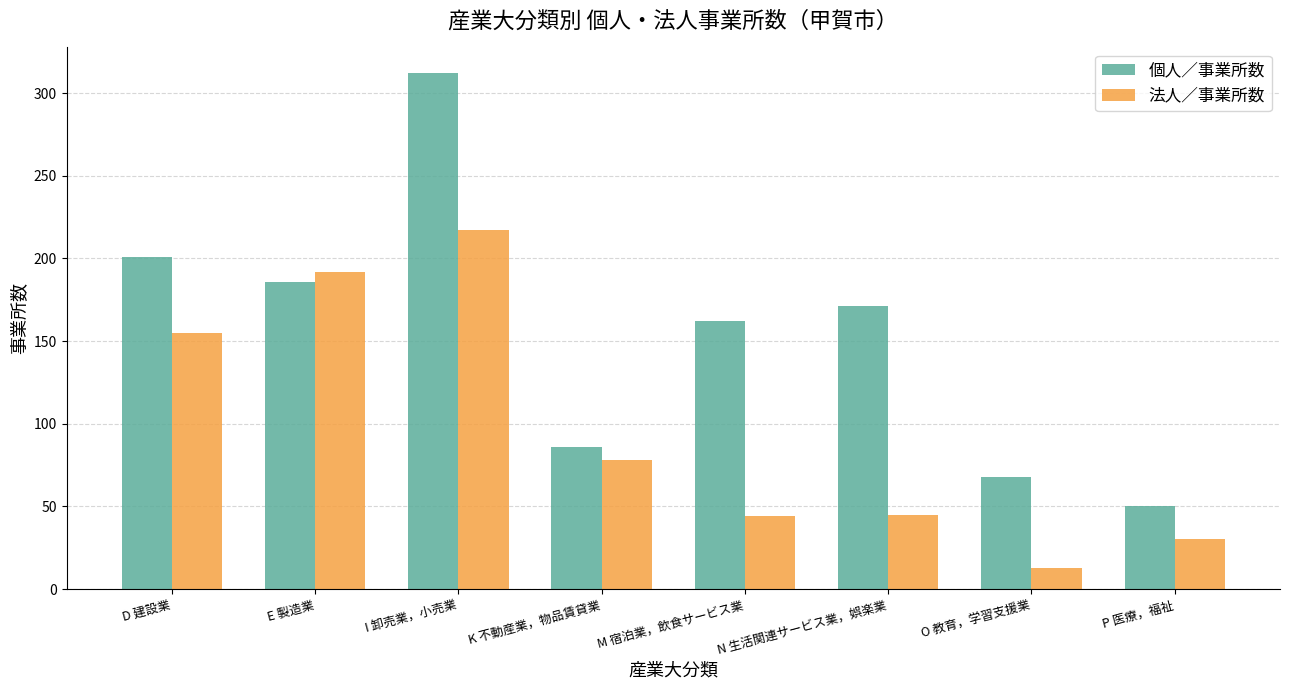

What is the sum of the 個人／事業所数 values at P 医療，福祉 and M 宿泊業，飲食サービス業?

212